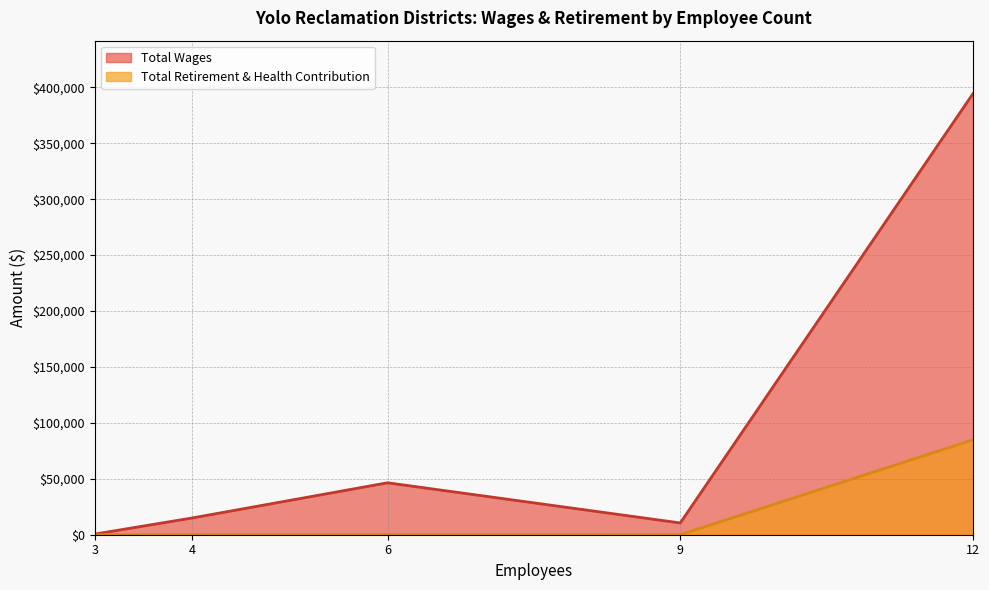

At 12, list the series in order from largest to smallest.

Total Wages, Total Retirement & Health Contribution